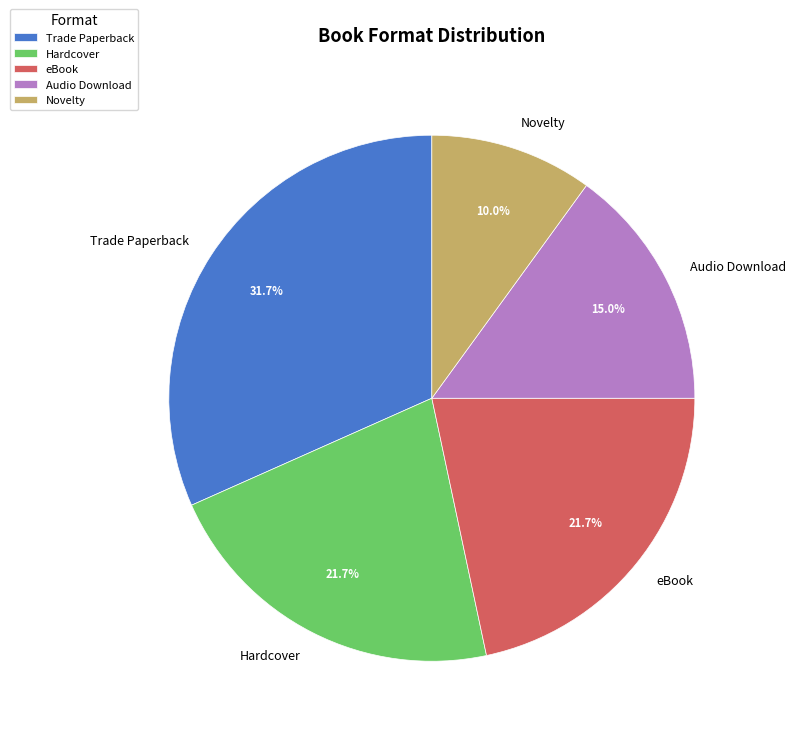

What is the smallest slice in the pie chart?

Novelty